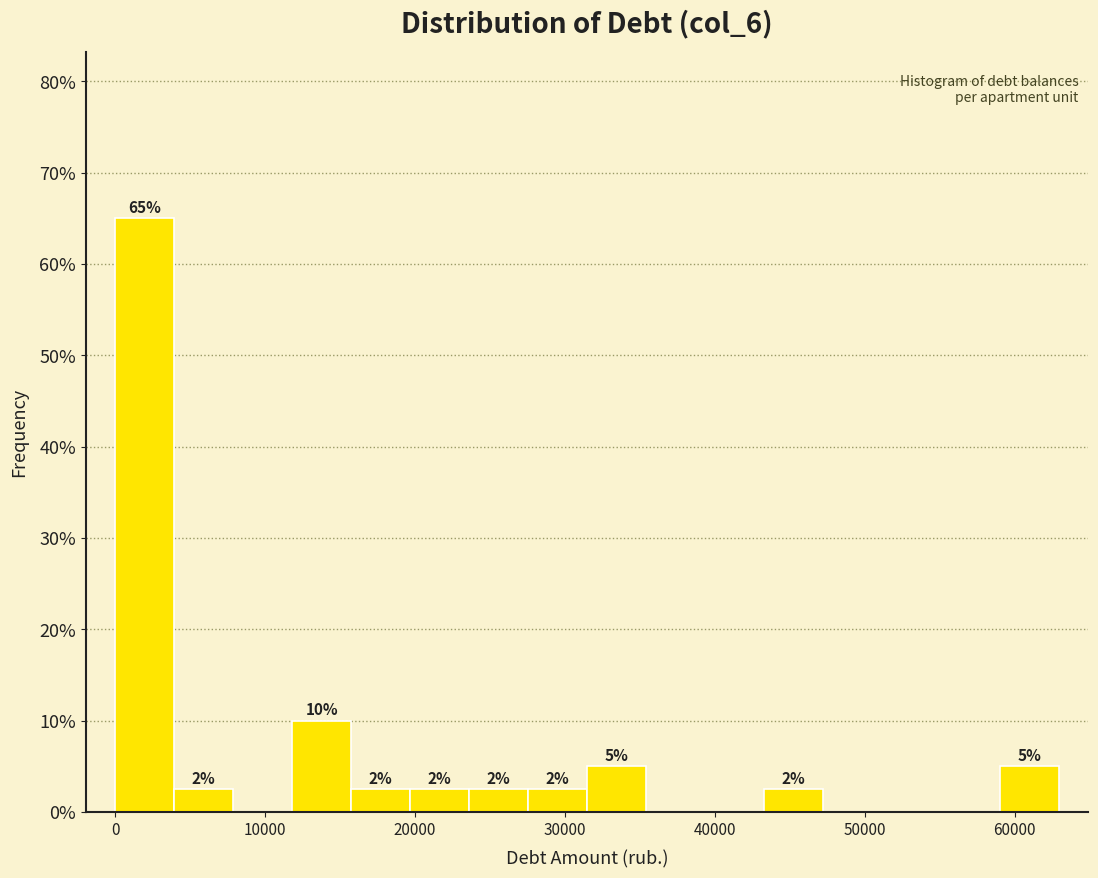

Around what value on the x-axis is the tallest bar? Give the approximate position of its centre, as read against the axis.

2000